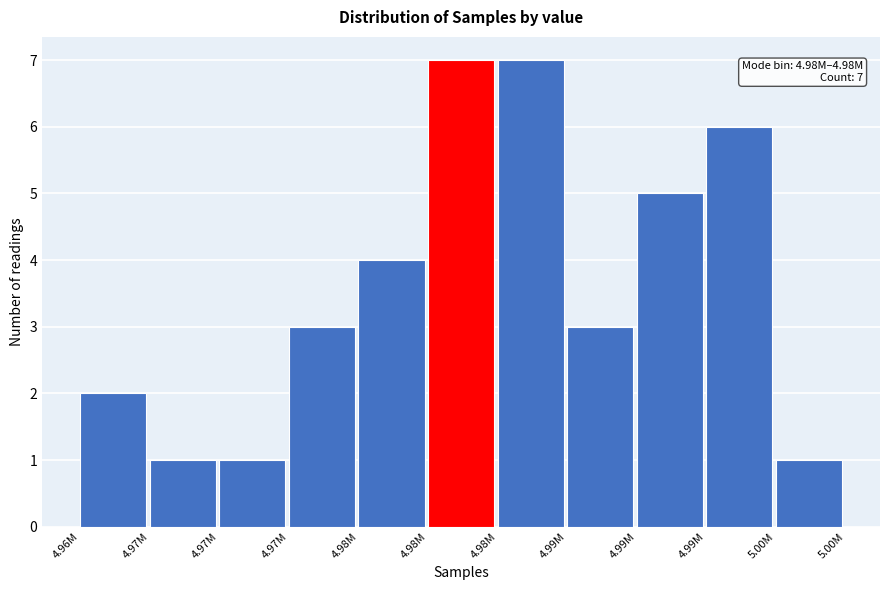

How many categories are shown in the chart?

11